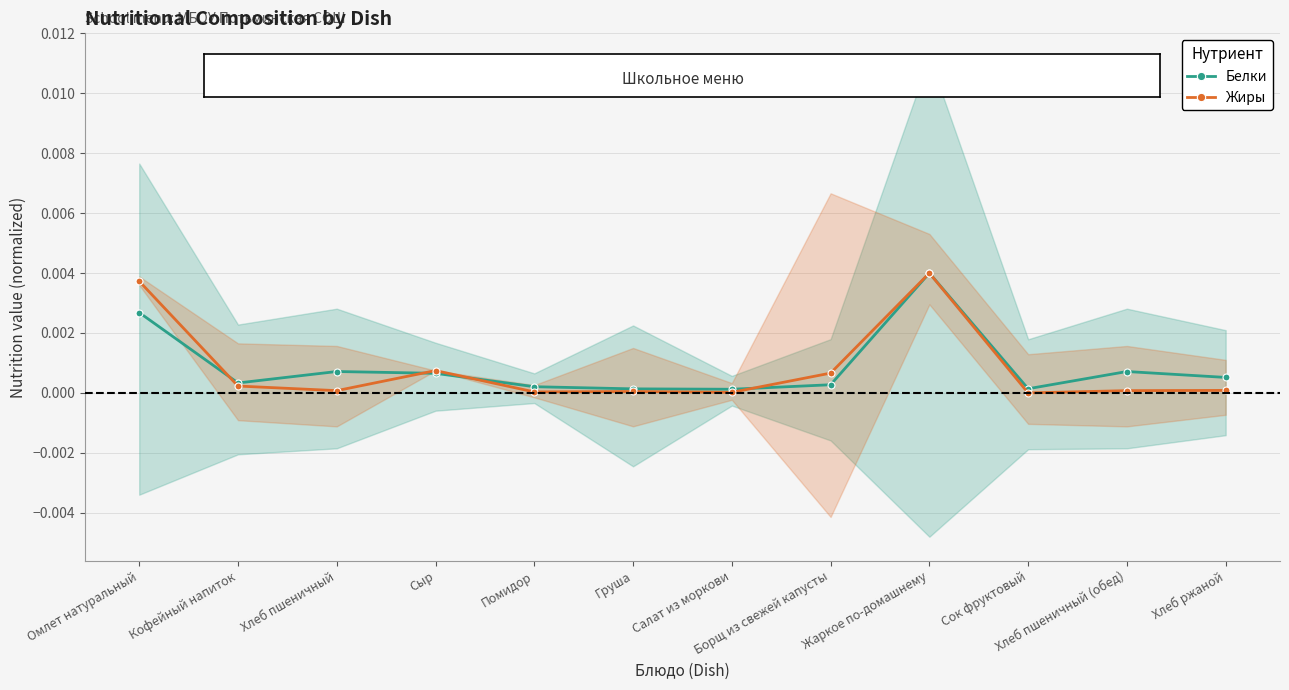

Is the value of Жиры at Салат из моркови greater than the value of Белки at Жаркое по-домашнему?

No